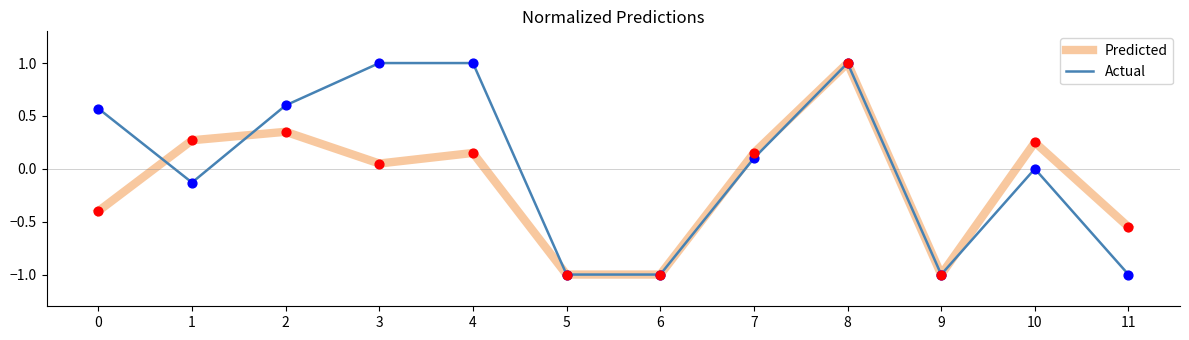

What is the maximum value for Actual?

1.0